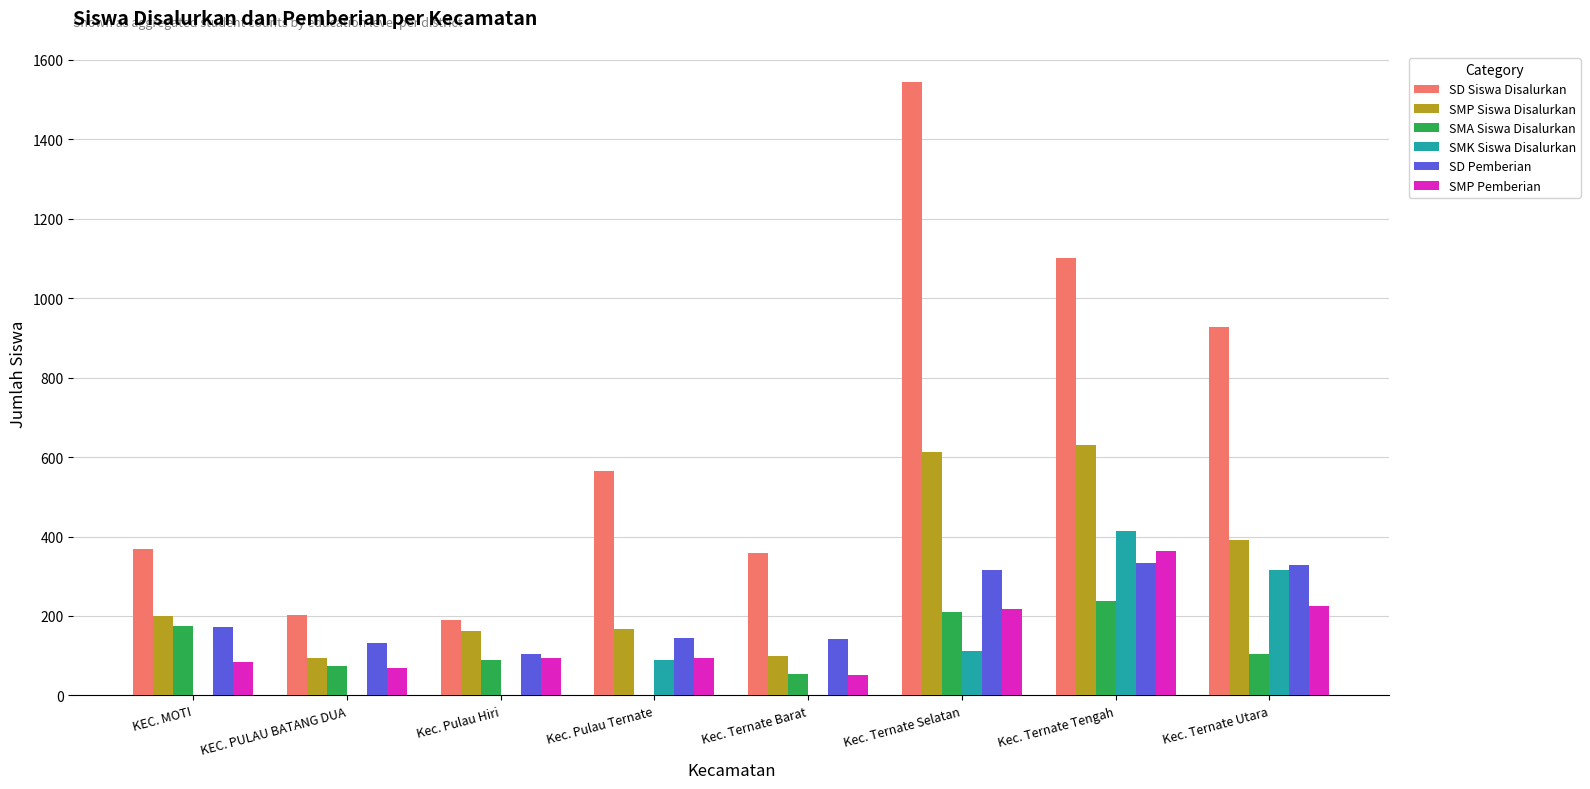

Which series has the largest range (max minus min)?

SD Siswa Disalurkan